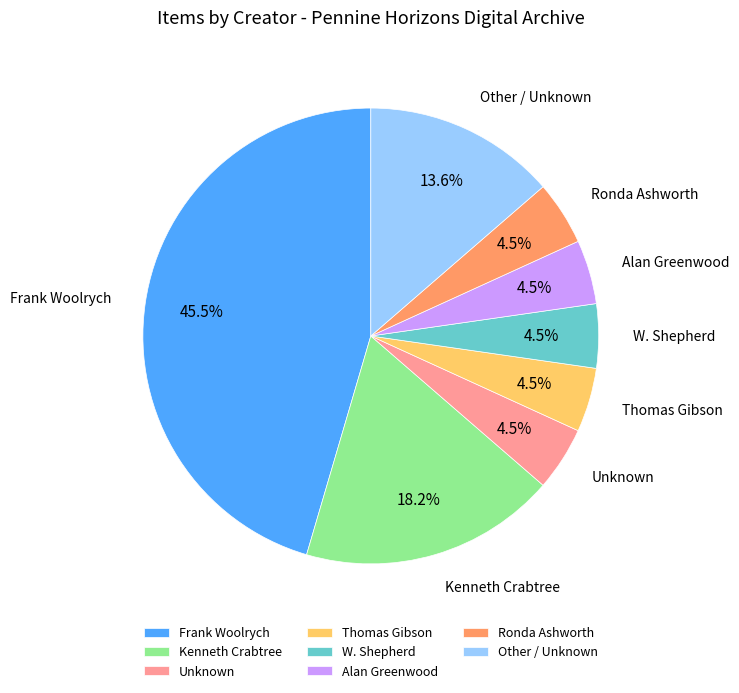

Is there a majority slice in this chart?

No